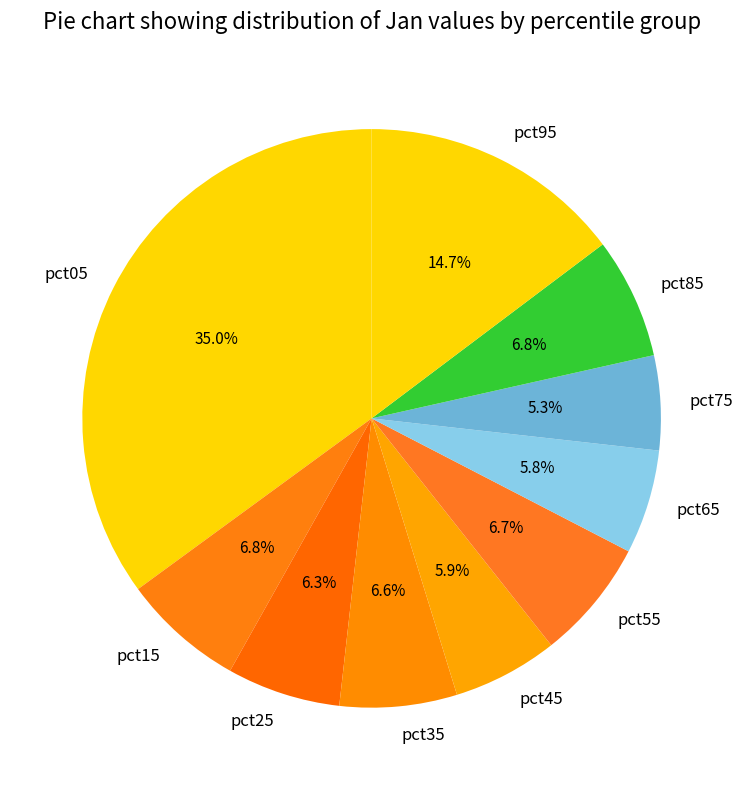

Does pct25 account for over 50% of the chart?

No